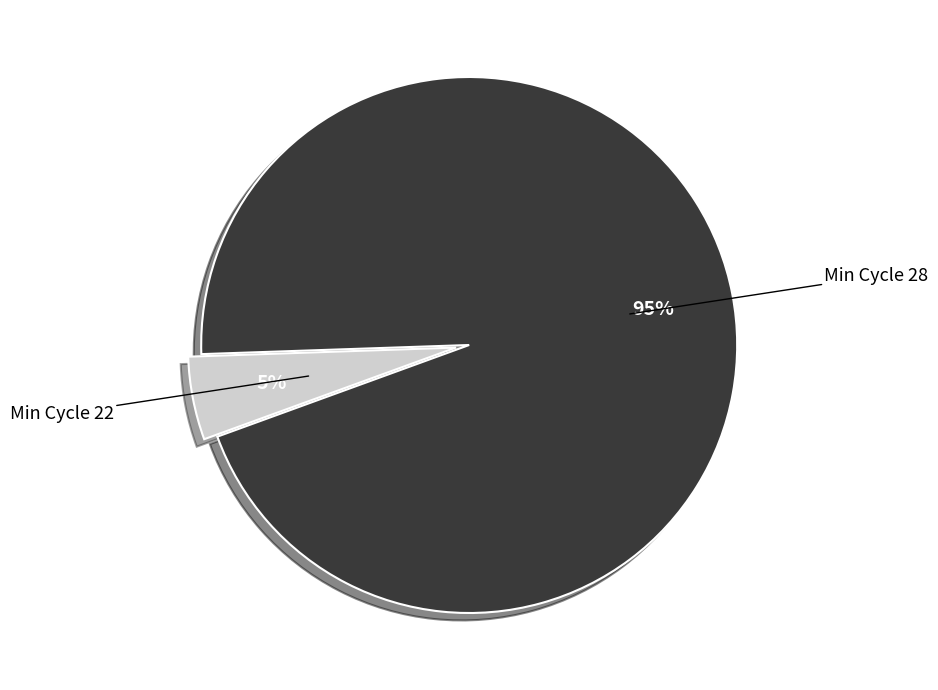

To the nearest percent, what is the difference between the largest and smallest slice percentages?

90%